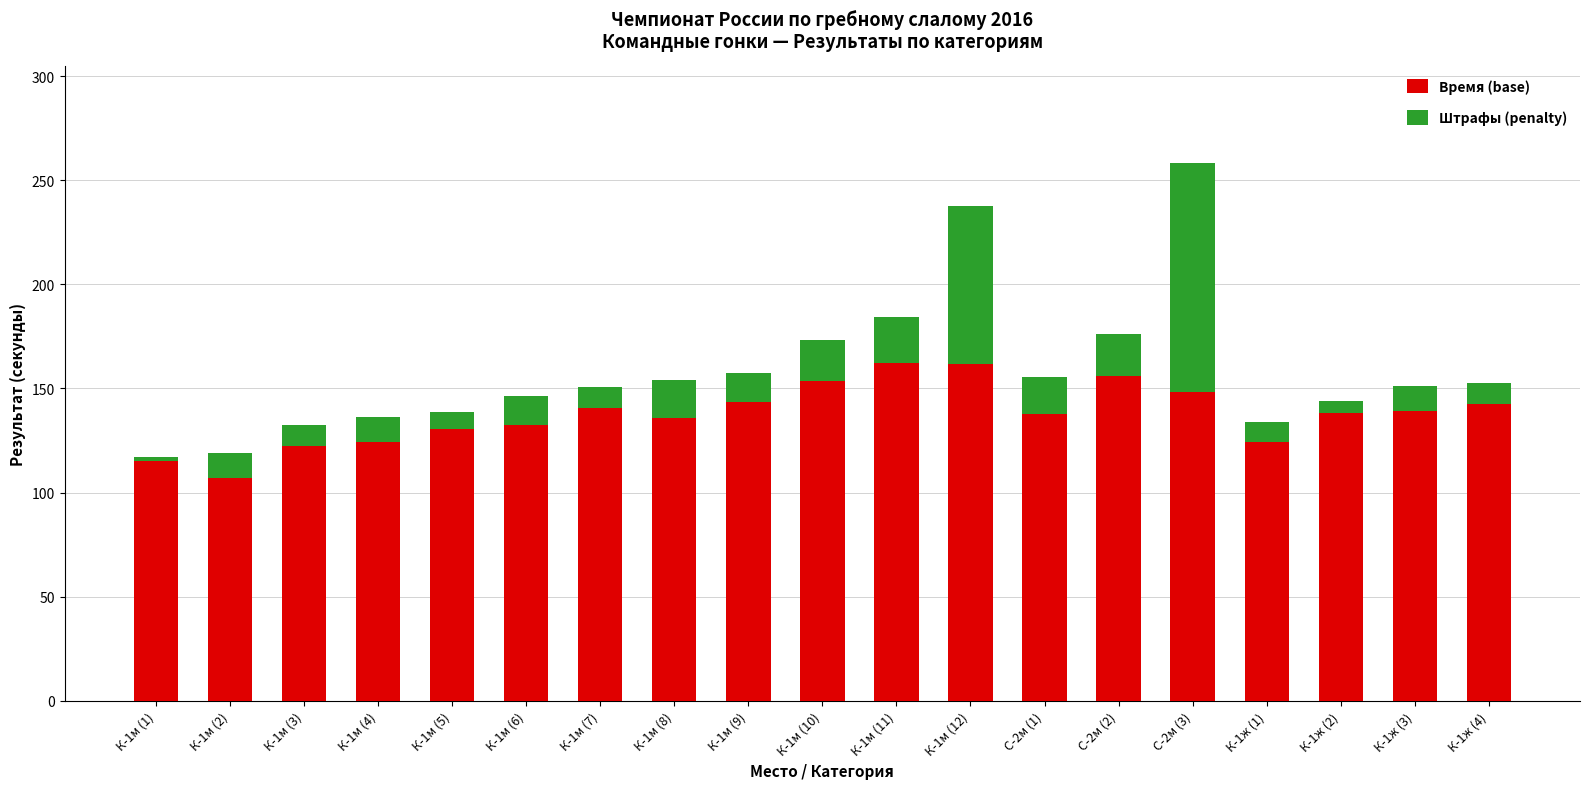

What is the maximum value for Время (base)?

162.3